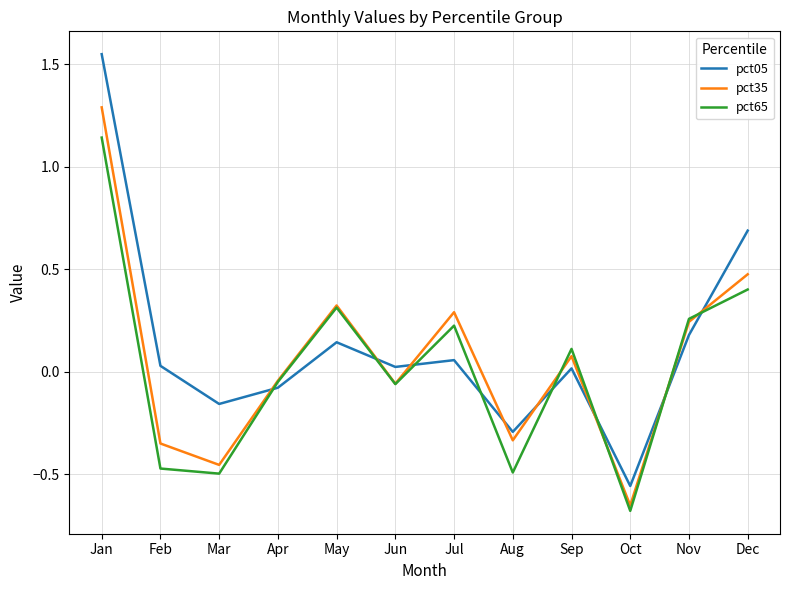

At which category is the sum across all series the highest?

Jan